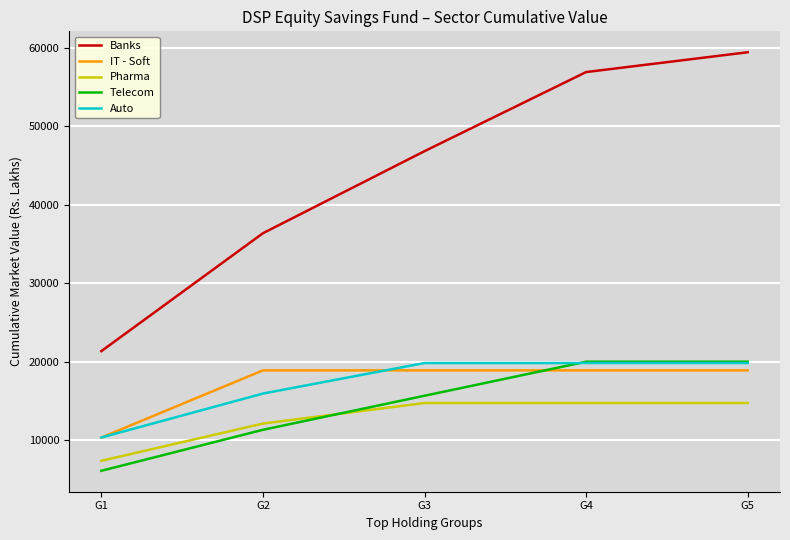

What is the maximum value for Telecom?

20001.3